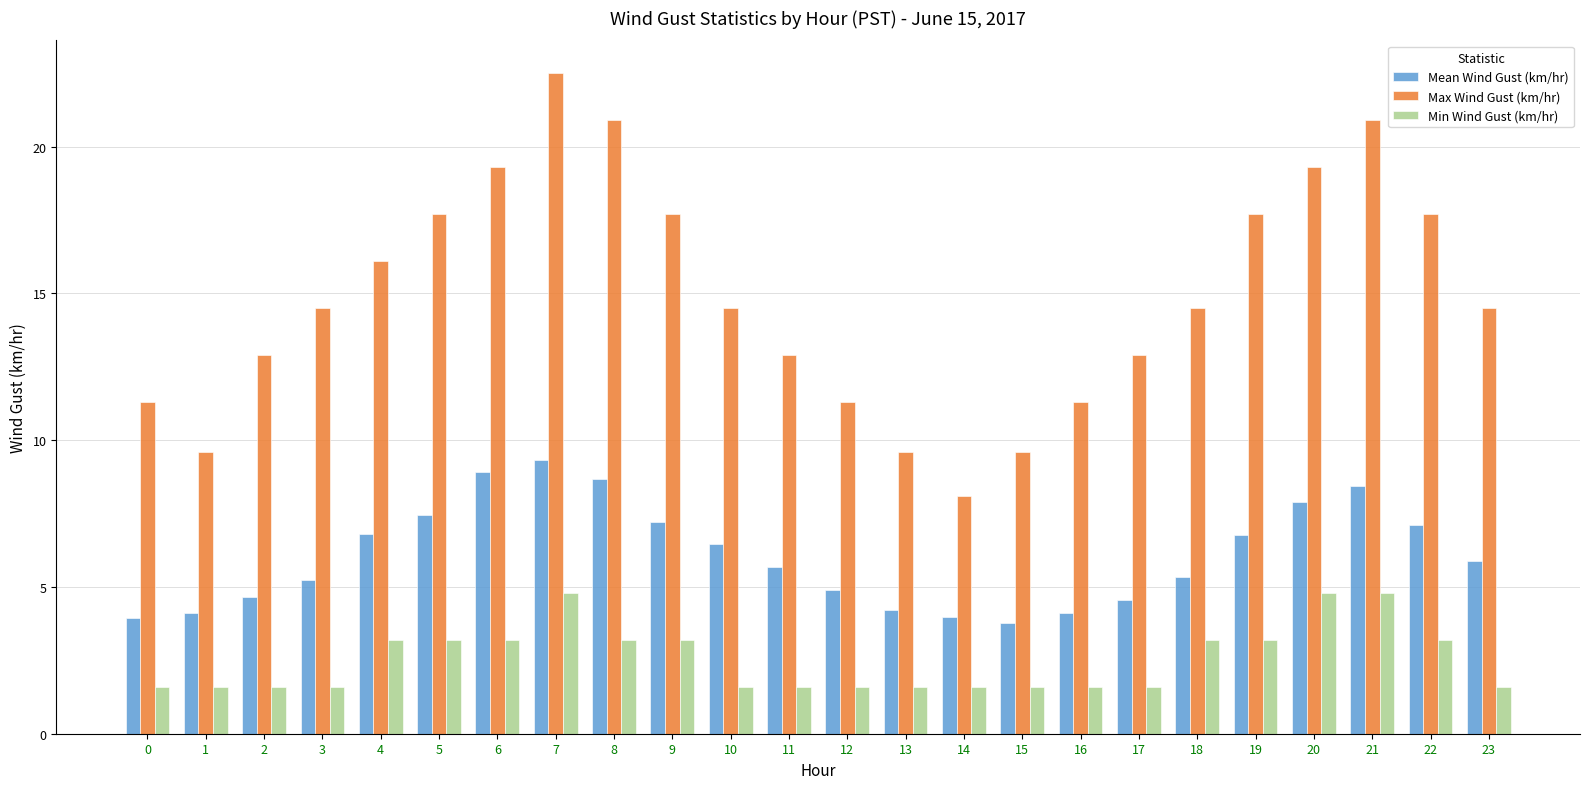

Rank the series by their average value, from lowest to highest.

Min Wind Gust (km/hr), Mean Wind Gust (km/hr), Max Wind Gust (km/hr)